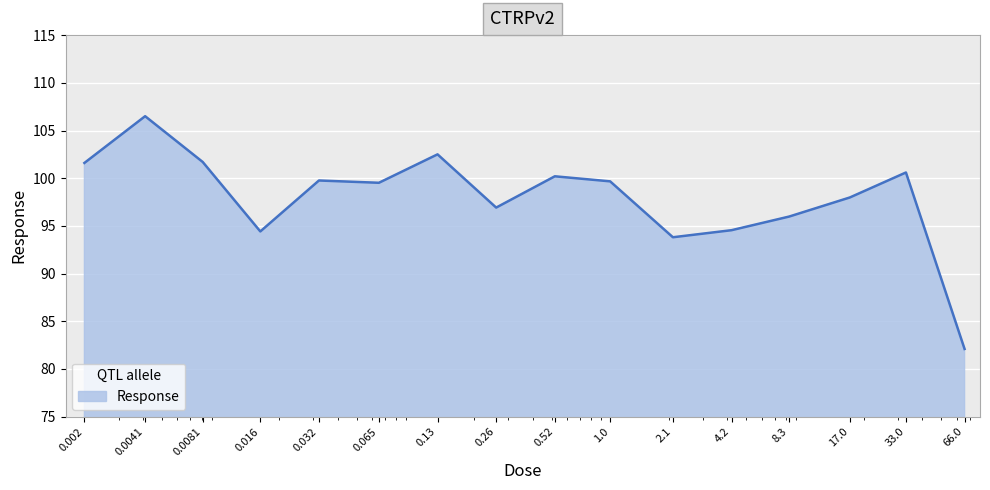

Does the chart display data point markers on the line(s)?

No